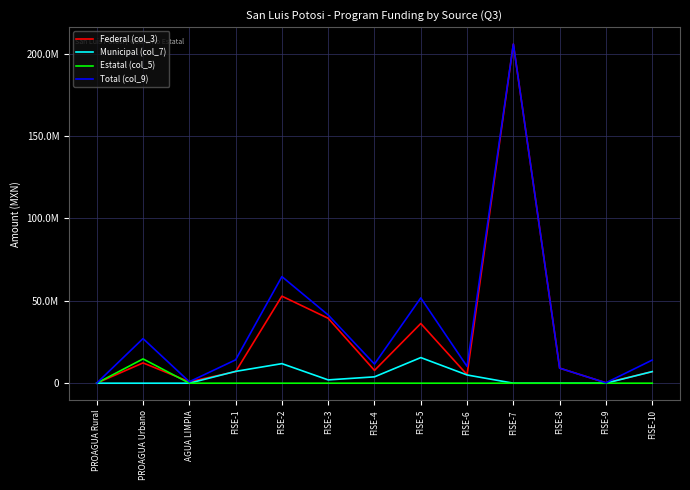

Does the chart have visible grid lines?

Yes